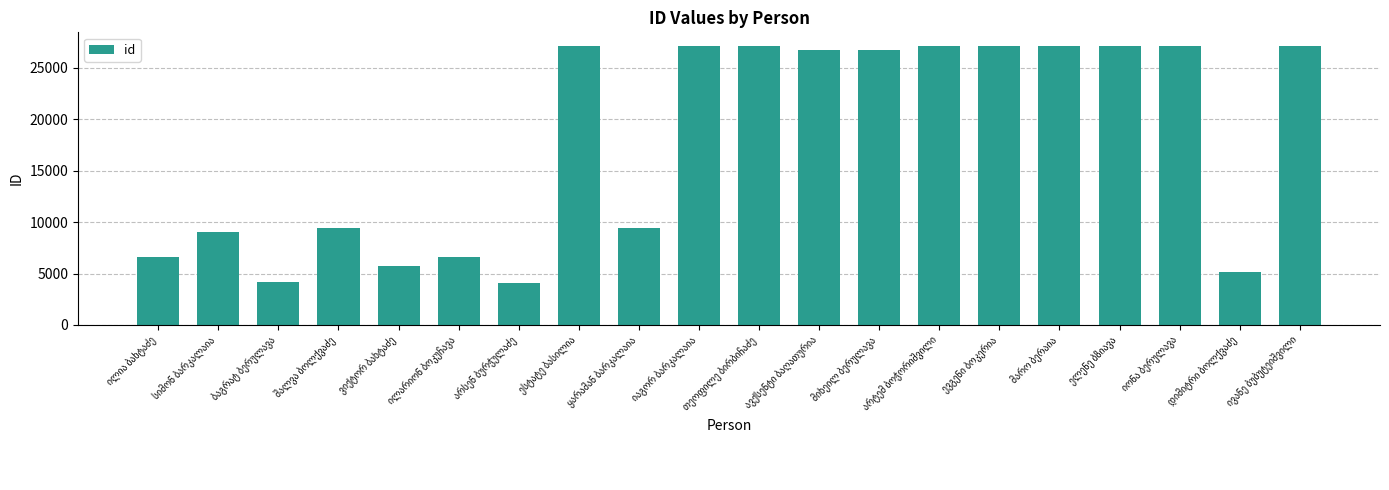

How many data points are less than 26737?

10